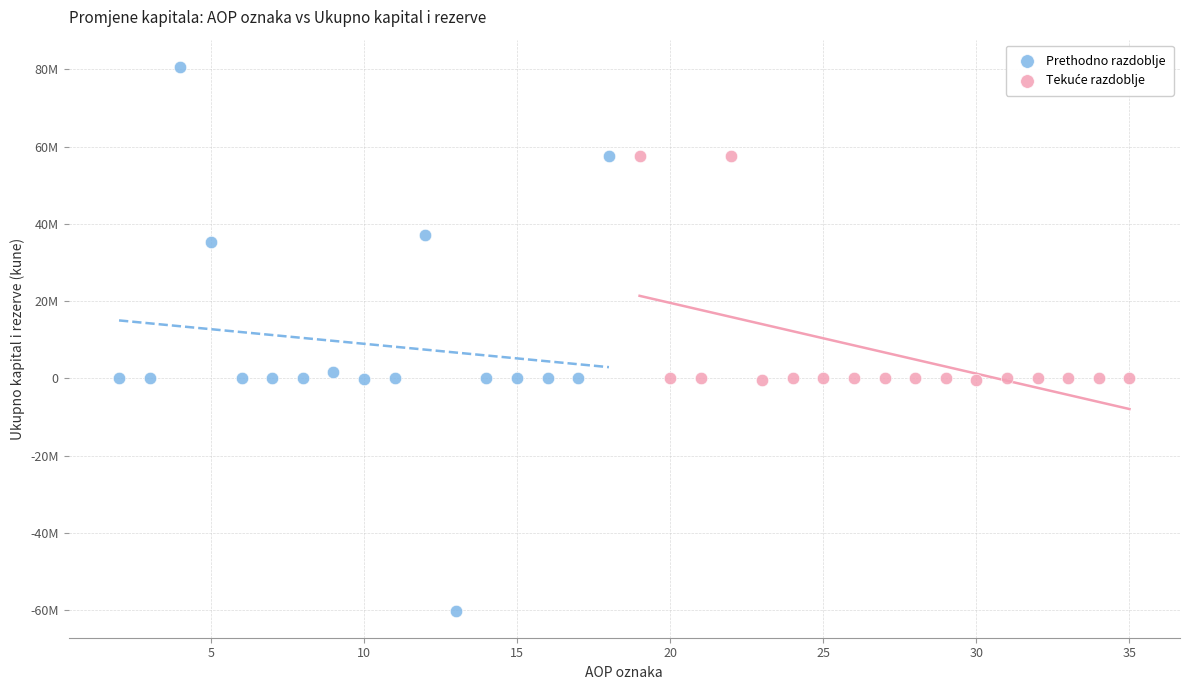

Which series has the largest Y range (max minus min)?

Prethodno razdoblje